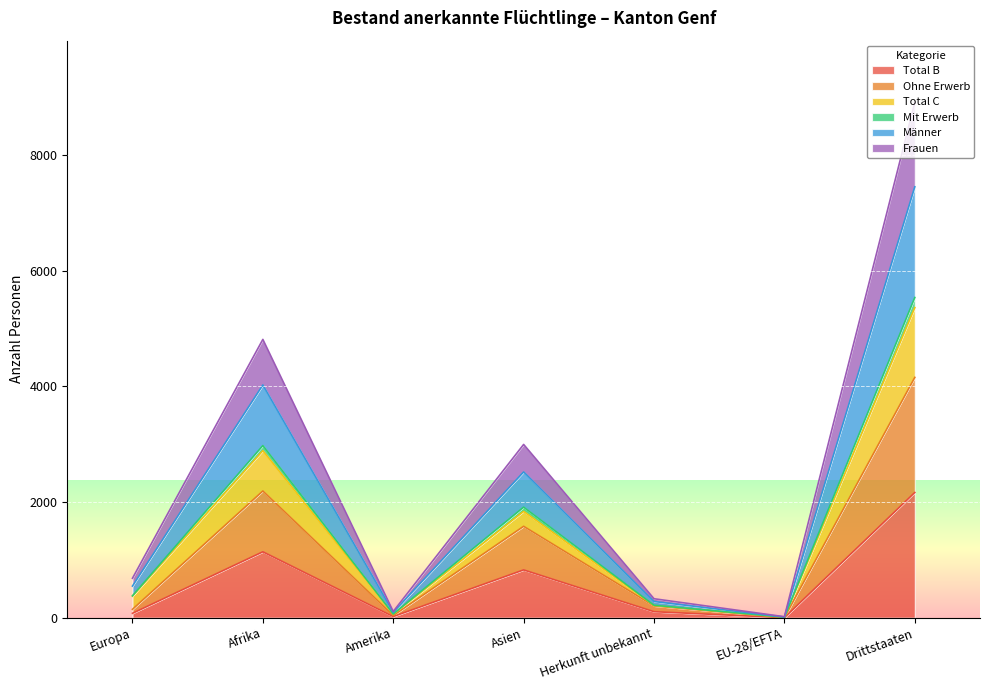

The Total C series shows 30 at EU-28/EFTA. True or false?

False